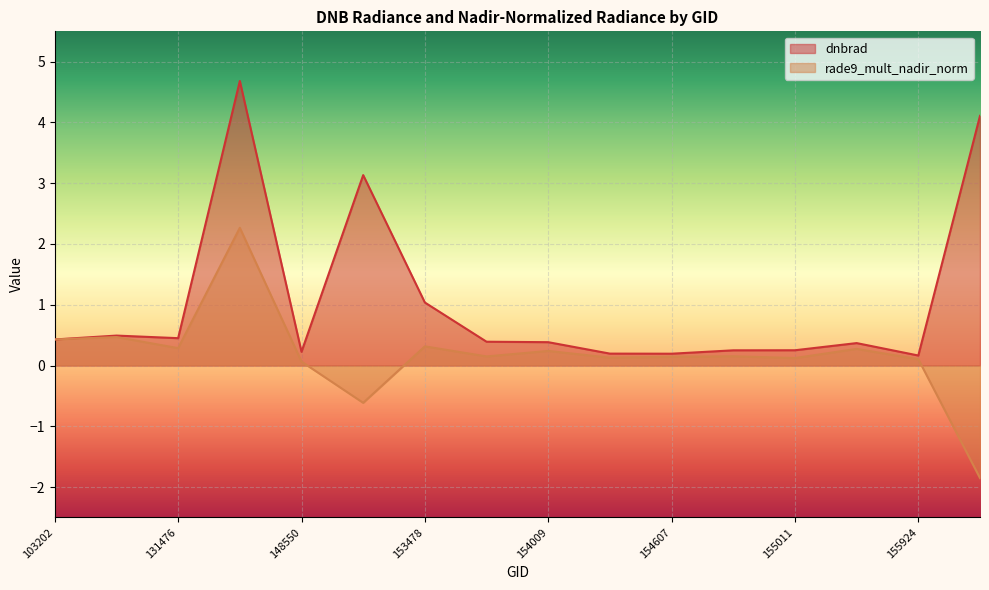

Reading right to left, extract all data points from this chart.

dnbrad: 4.1	0.2	0.4	0.3	0.2	0.2	0.2	0.4	0.4	1.0	3.1	0.2	4.7	0.4	0.5	0.4
rade9_mult_nadir_norm: -1.9	0.1	0.3	0.1	0.2	0.1	0.1	0.2	0.1	0.3	-0.6	0.1	2.3	0.3	0.5	0.4